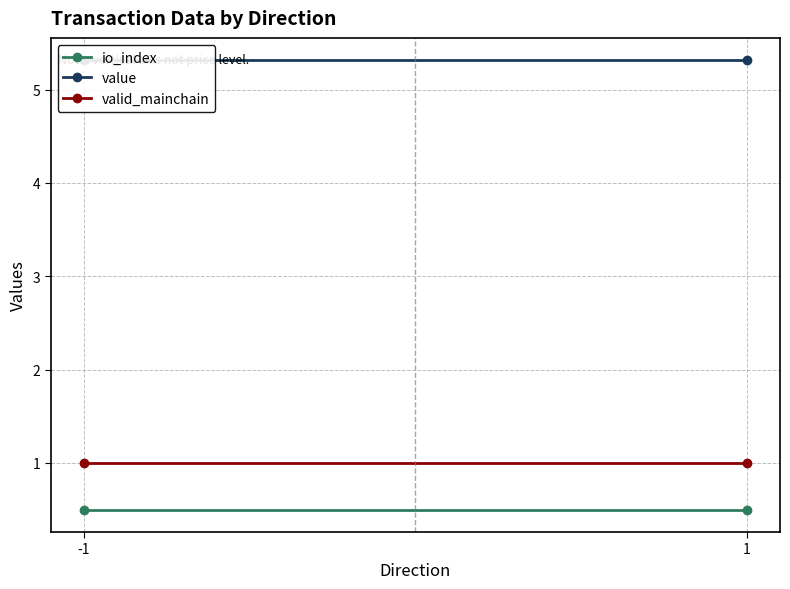

Is this an area chart (filled region under the line)?

No